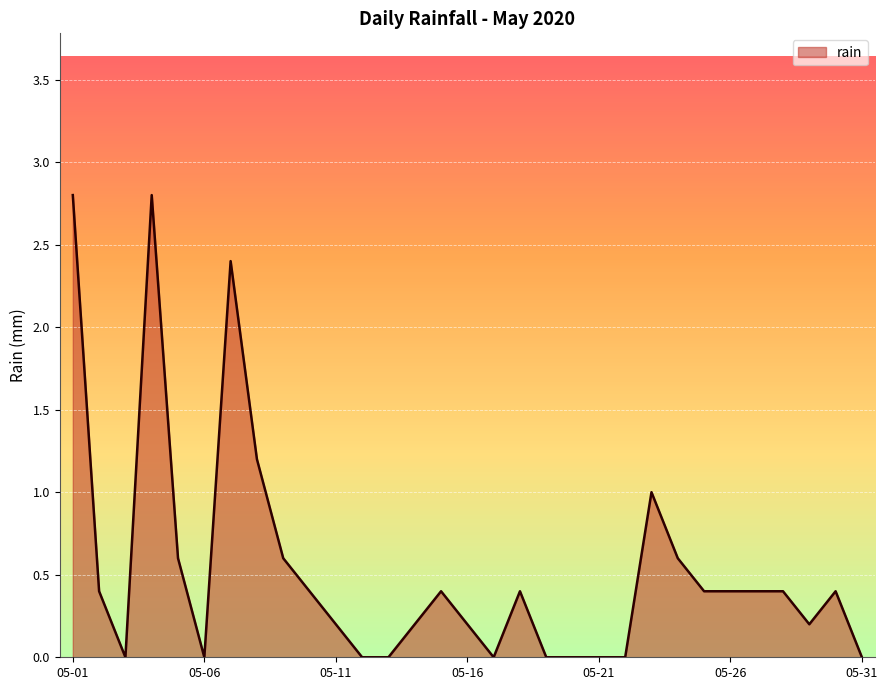

What is the maximum value shown in the chart?

2.8